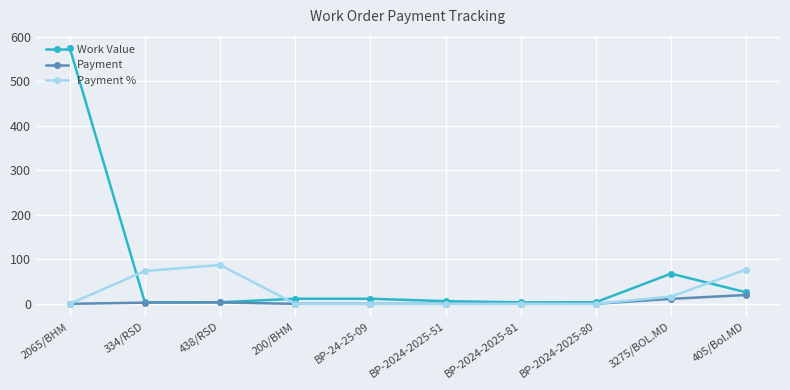

What is the sum of the Payment % values at 3275/BOL.MD and BP-2024-2025-51?

16.4